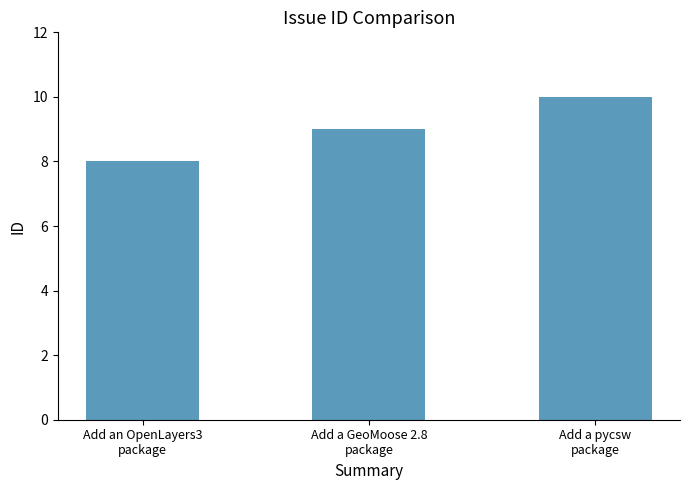

The chart shows a value of 15 at Add a pycsw
package. True or false?

False